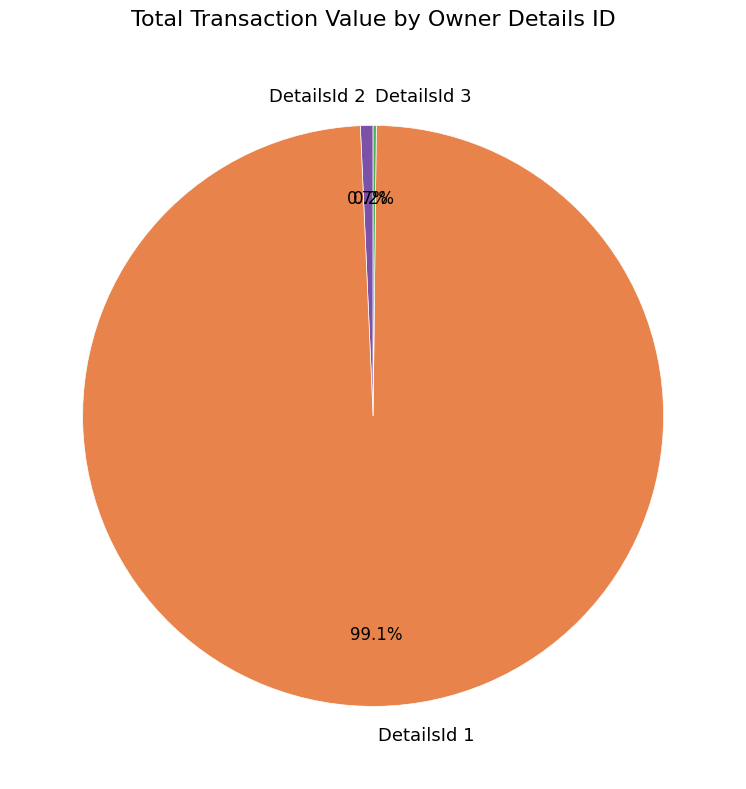

Combined, do DetailsId 2 and DetailsId 1 account for over 50%?

Yes